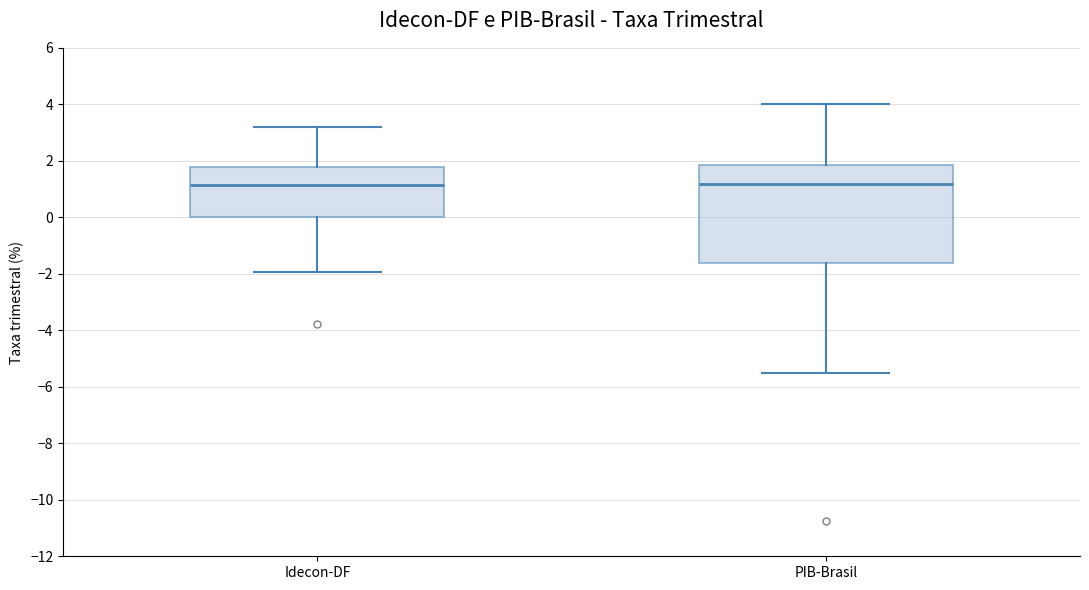

Which box is the tallest, from its lower edge to its upper edge?

PIB-Brasil